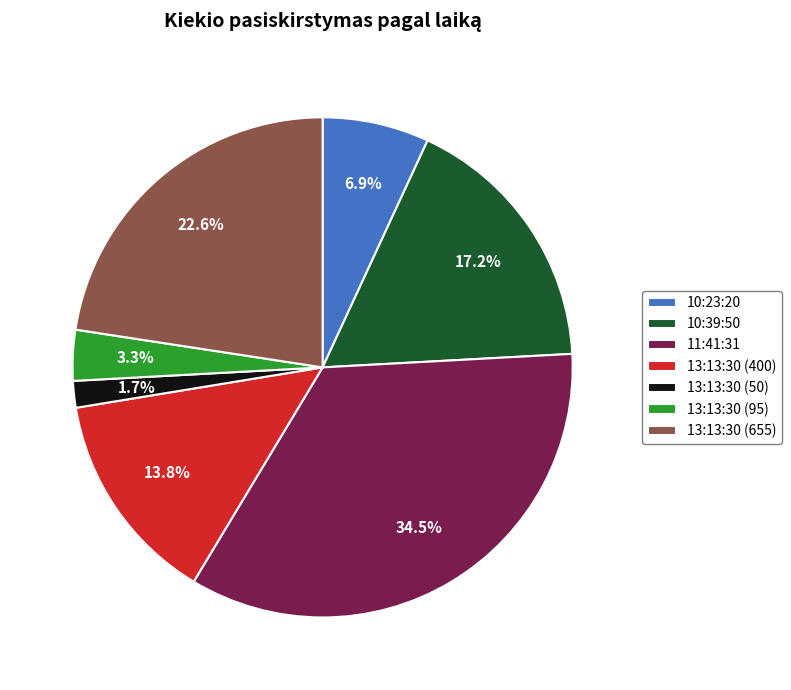

How much of the chart is everything except 13:13:30 (400)?

86.2%